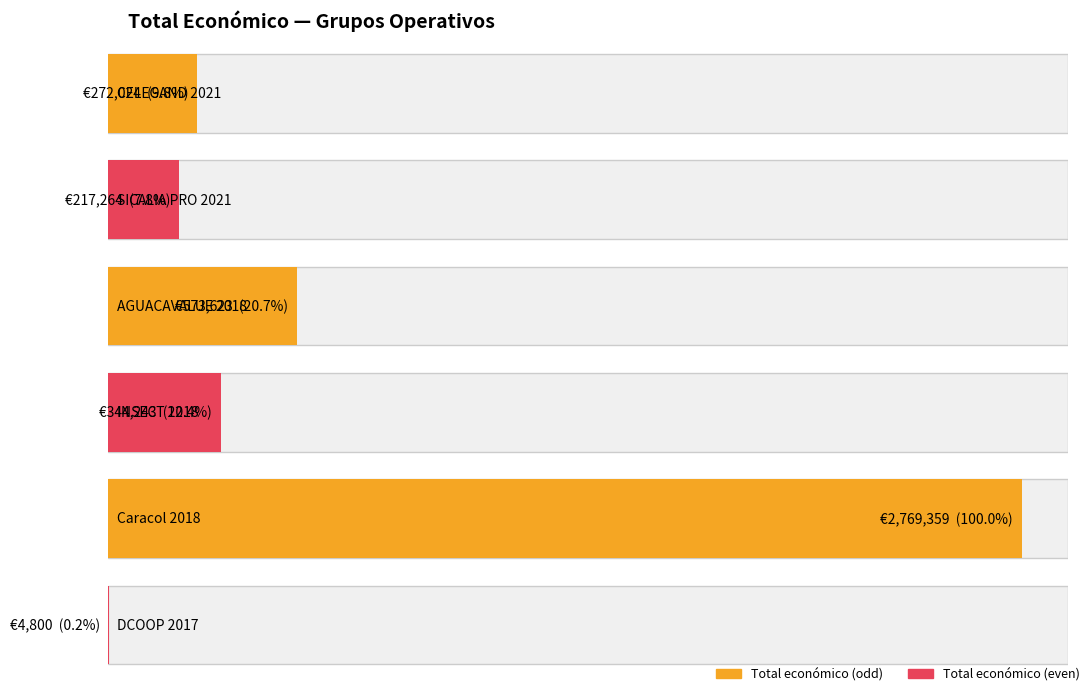

What is the sum of all values?

4181313